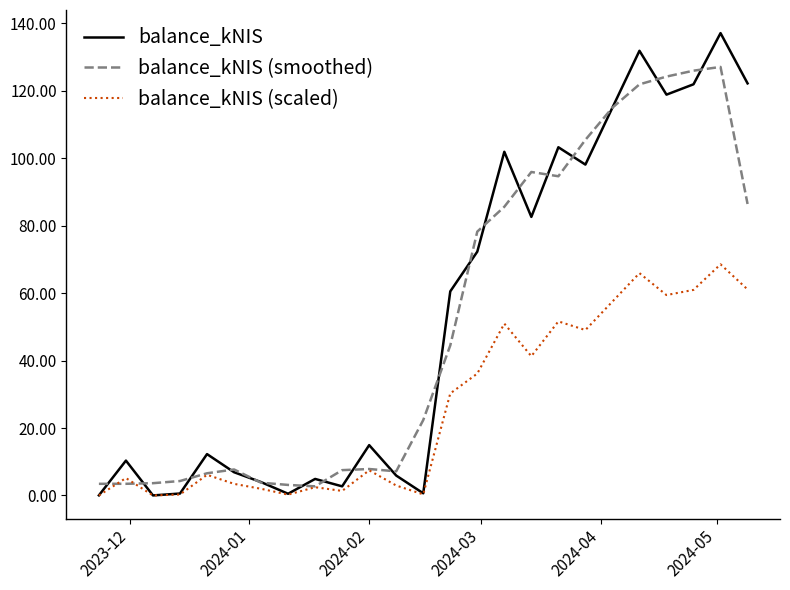

Rank the series by their maximum value, from highest to lowest.

balance_kNIS, balance_kNIS (smoothed), balance_kNIS (scaled)